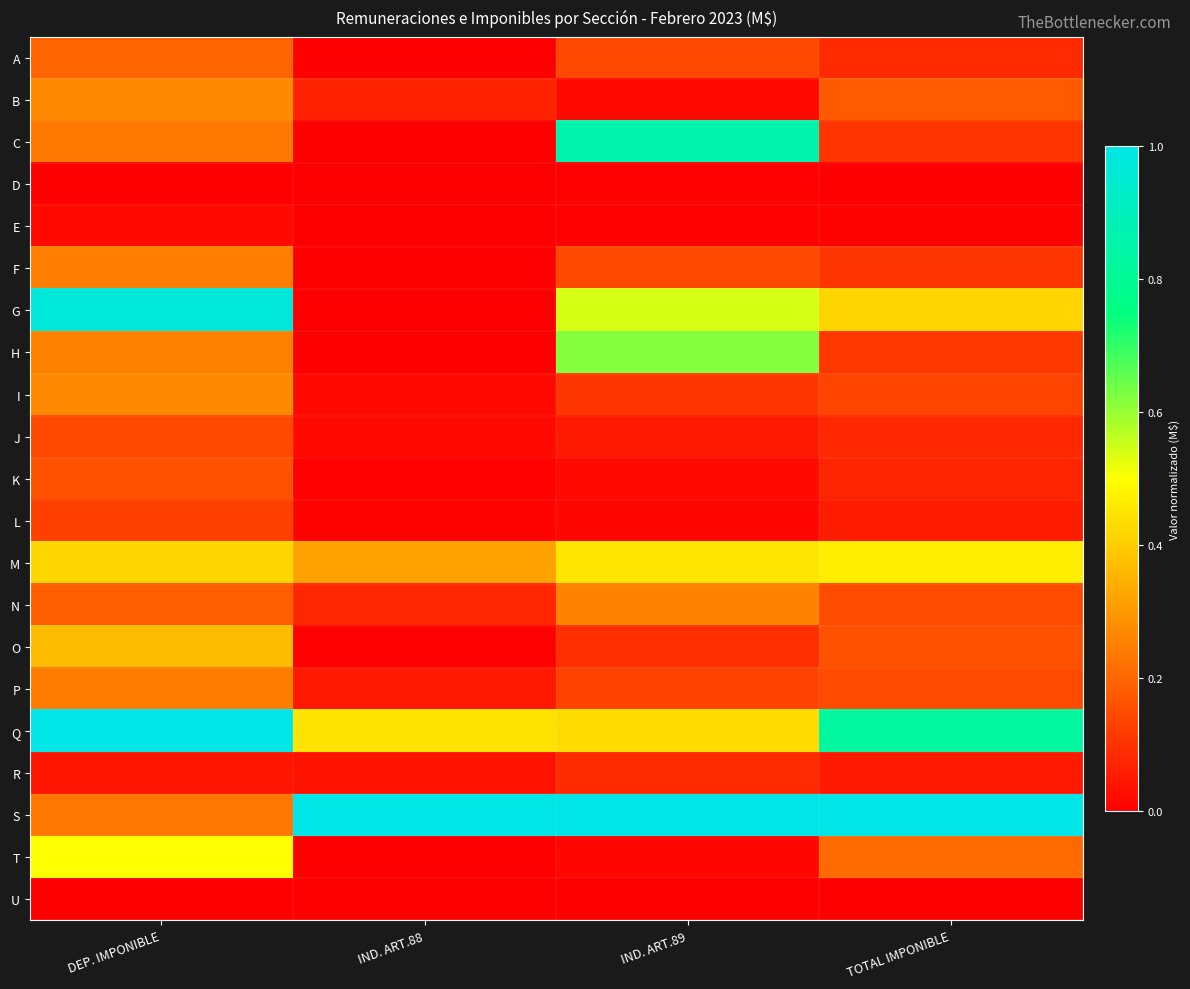

Reading right to left, what are all the values shown in this chart?

A: TOTAL IMPONIBLE=0.1	IND. ART.89=0.1	IND. ART.88=0.0	DEP. IMPONIBLE=0.2
B: TOTAL IMPONIBLE=0.2	IND. ART.89=0.0	IND. ART.88=0.1	DEP. IMPONIBLE=0.3
C: TOTAL IMPONIBLE=0.1	IND. ART.89=0.9	IND. ART.88=0.0	DEP. IMPONIBLE=0.2
D: TOTAL IMPONIBLE=0.0	IND. ART.89=0.0	IND. ART.88=0.0	DEP. IMPONIBLE=0.0
E: TOTAL IMPONIBLE=0.0	IND. ART.89=0.0	IND. ART.88=0.0	DEP. IMPONIBLE=0.0
F: TOTAL IMPONIBLE=0.1	IND. ART.89=0.1	IND. ART.88=0.0	DEP. IMPONIBLE=0.2
G: TOTAL IMPONIBLE=0.4	IND. ART.89=0.5	IND. ART.88=0.0	DEP. IMPONIBLE=1.0
H: TOTAL IMPONIBLE=0.1	IND. ART.89=0.6	IND. ART.88=0.0	DEP. IMPONIBLE=0.3
I: TOTAL IMPONIBLE=0.1	IND. ART.89=0.1	IND. ART.88=0.0	DEP. IMPONIBLE=0.3
J: TOTAL IMPONIBLE=0.1	IND. ART.89=0.1	IND. ART.88=0.0	DEP. IMPONIBLE=0.1
K: TOTAL IMPONIBLE=0.1	IND. ART.89=0.0	IND. ART.88=0.0	DEP. IMPONIBLE=0.2
L: TOTAL IMPONIBLE=0.1	IND. ART.89=0.0	IND. ART.88=0.0	DEP. IMPONIBLE=0.1
M: TOTAL IMPONIBLE=0.5	IND. ART.89=0.4	IND. ART.88=0.3	DEP. IMPONIBLE=0.4
N: TOTAL IMPONIBLE=0.1	IND. ART.89=0.3	IND. ART.88=0.1	DEP. IMPONIBLE=0.2
O: TOTAL IMPONIBLE=0.2	IND. ART.89=0.1	IND. ART.88=0.0	DEP. IMPONIBLE=0.4
P: TOTAL IMPONIBLE=0.1	IND. ART.89=0.1	IND. ART.88=0.0	DEP. IMPONIBLE=0.2
Q: TOTAL IMPONIBLE=0.8	IND. ART.89=0.4	IND. ART.88=0.4	DEP. IMPONIBLE=1.0
R: TOTAL IMPONIBLE=0.1	IND. ART.89=0.1	IND. ART.88=0.0	DEP. IMPONIBLE=0.0
S: TOTAL IMPONIBLE=1.0	IND. ART.89=1.0	IND. ART.88=1.0	DEP. IMPONIBLE=0.2
T: TOTAL IMPONIBLE=0.2	IND. ART.89=0.0	IND. ART.88=0.0	DEP. IMPONIBLE=0.5
U: TOTAL IMPONIBLE=0.0	IND. ART.89=0.0	IND. ART.88=0.0	DEP. IMPONIBLE=0.0